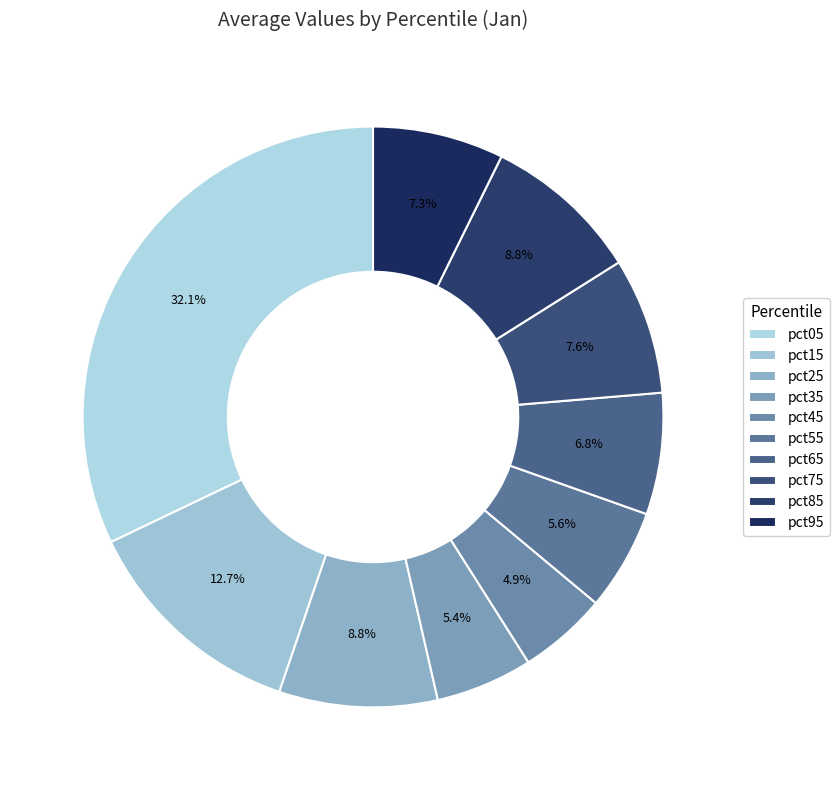

To the nearest percent, what percentage of the pie is pct15?

13%